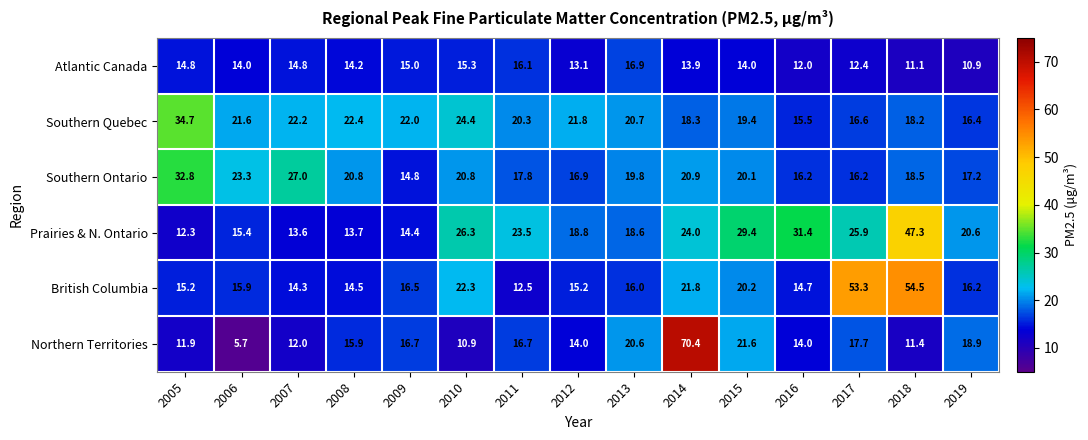

What is the difference between the maximum and second lowest values in the Prairies & N. Ontario series?

33.7